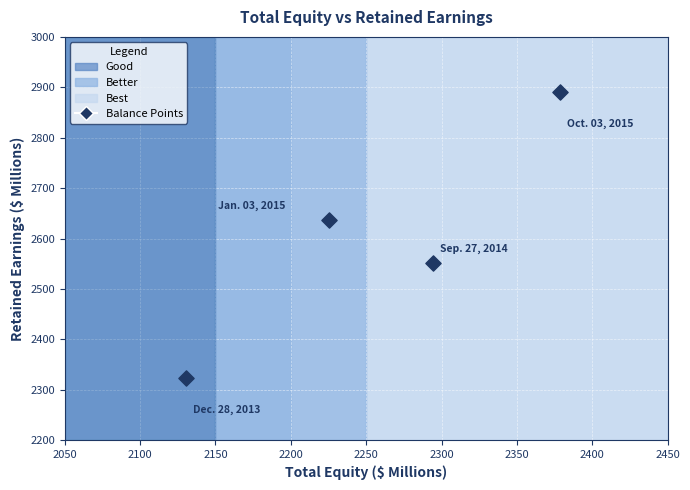

What is the range of Y values (max minus min)?

567.1